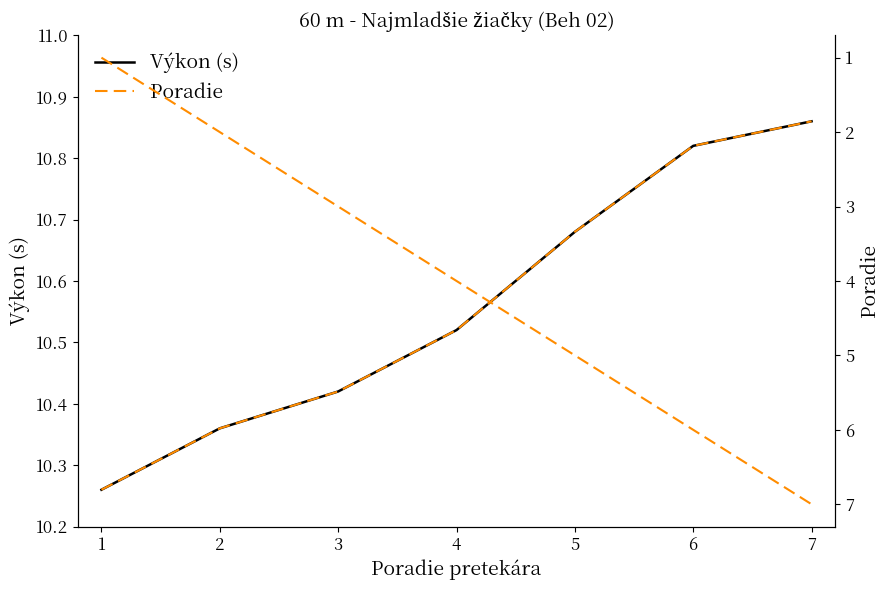

The Výkon series shows 10.7 at 5. True or false?

True